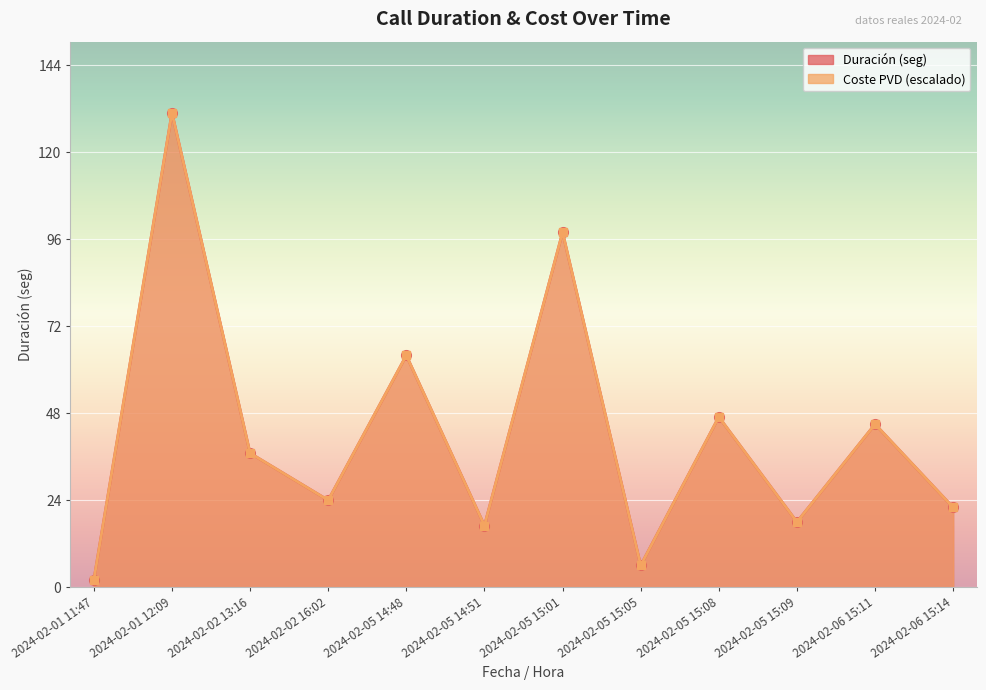

Reading right to left, extract all data points from this chart.

Duración (seg): 22.0	45.0	18.0	47.0	6.0	98.0	17.0	64.0	24.0	37.0	131.0	2.0
Coste PVD: 22.0	45.0	18.0	47.0	6.0	98.0	17.0	64.0	24.0	37.0	131.0	2.0